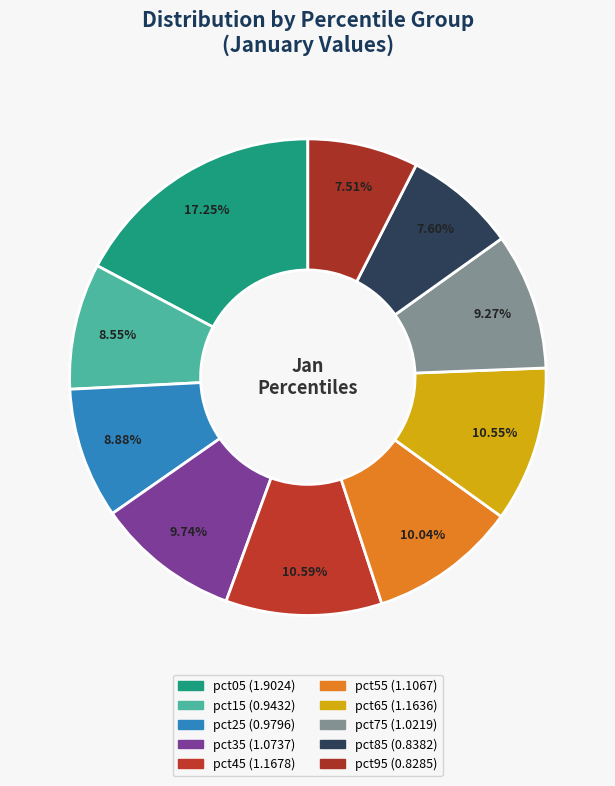

The pct25 slice represents 9% of the pie. True or false?

True